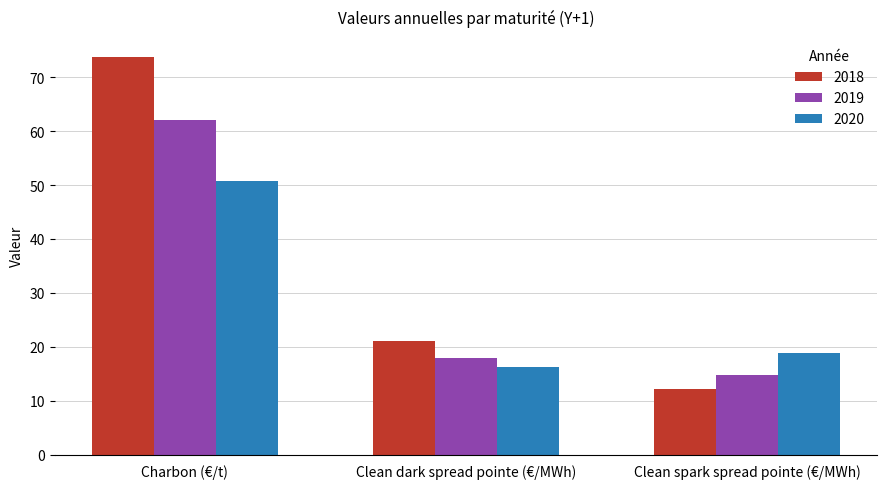

How many groups of bars are there?

3